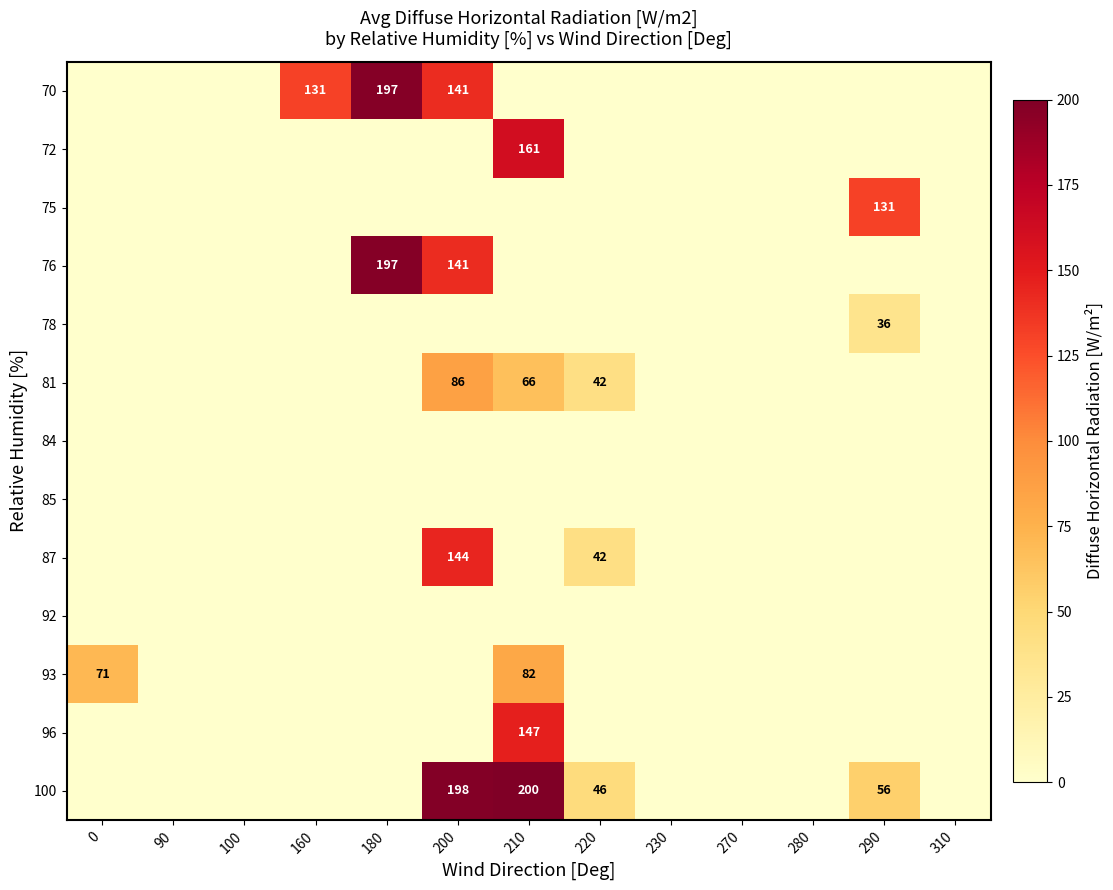

List the labels in order of 75 value, smallest first.

0, 90, 100, 160, 180, 200, 210, 220, 230, 270, 280, 310, 290